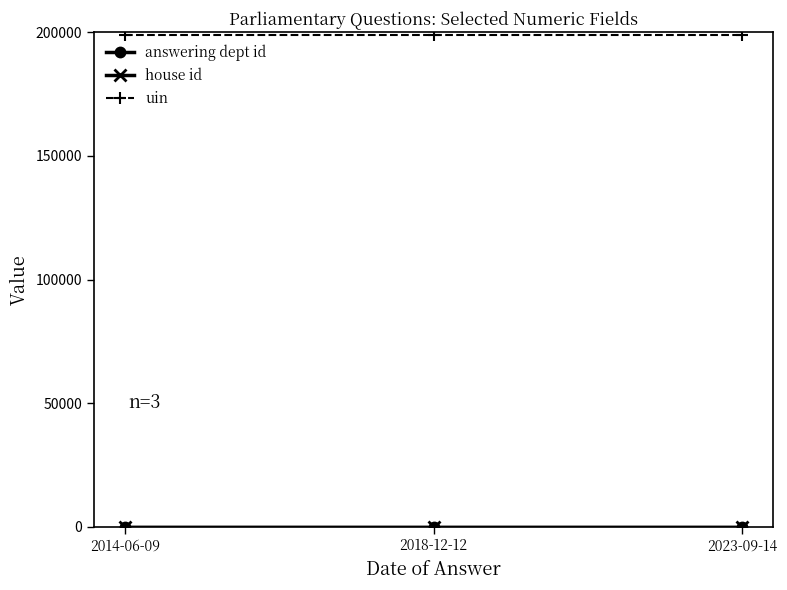

Is this an area chart (filled region under the line)?

No